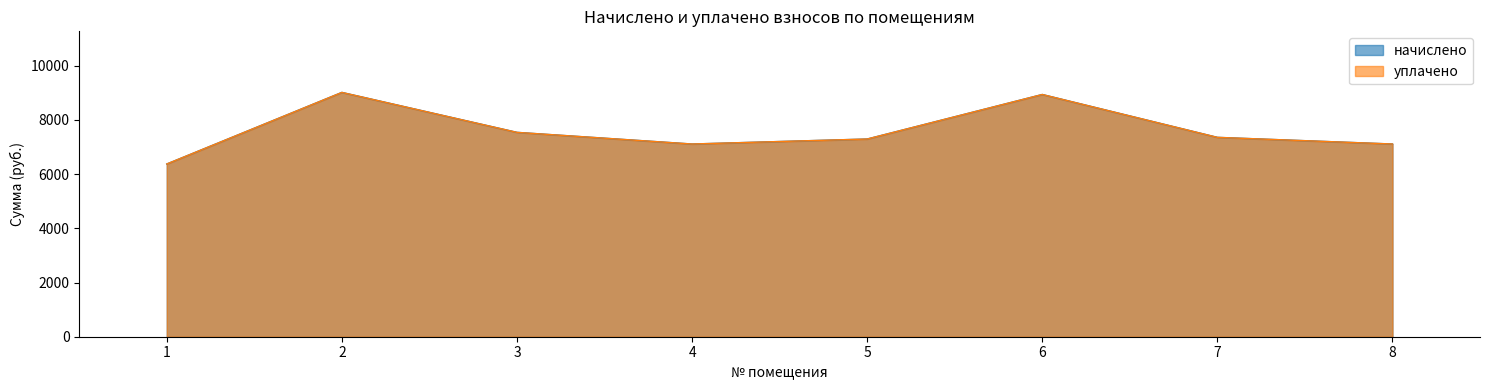

Reading right to left, list all the values displayed in this chart.

начислено: 8=7111.8	7=7357.4	6=8939.5	5=7296.0	4=7111.7	3=7541.8	2=9016.3	1=6374.4
уплачено: 8=7111.8	7=7357.4	6=8939.5	5=7296.0	4=7111.7	3=7541.8	2=9016.3	1=6374.4